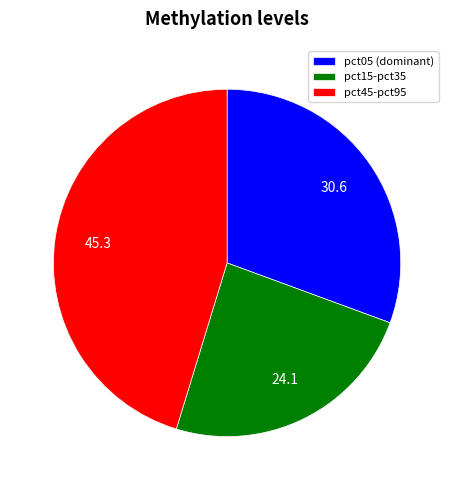

Is there a majority slice in this chart?

No